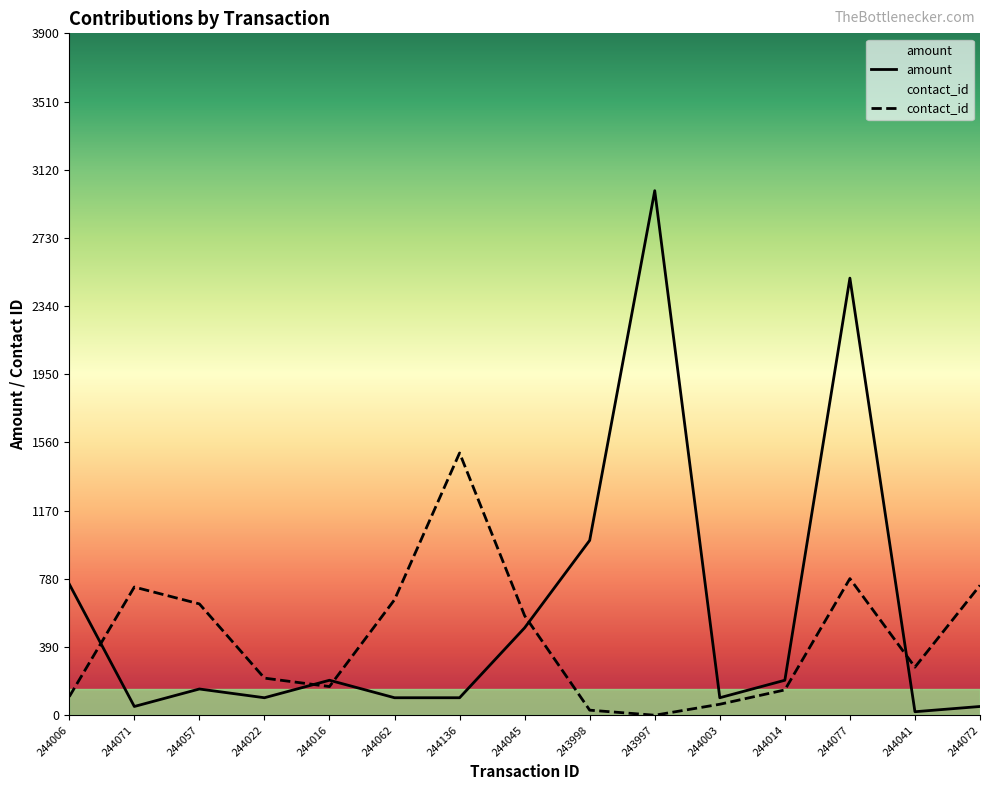

Read the amount value at 243997.

3000.0